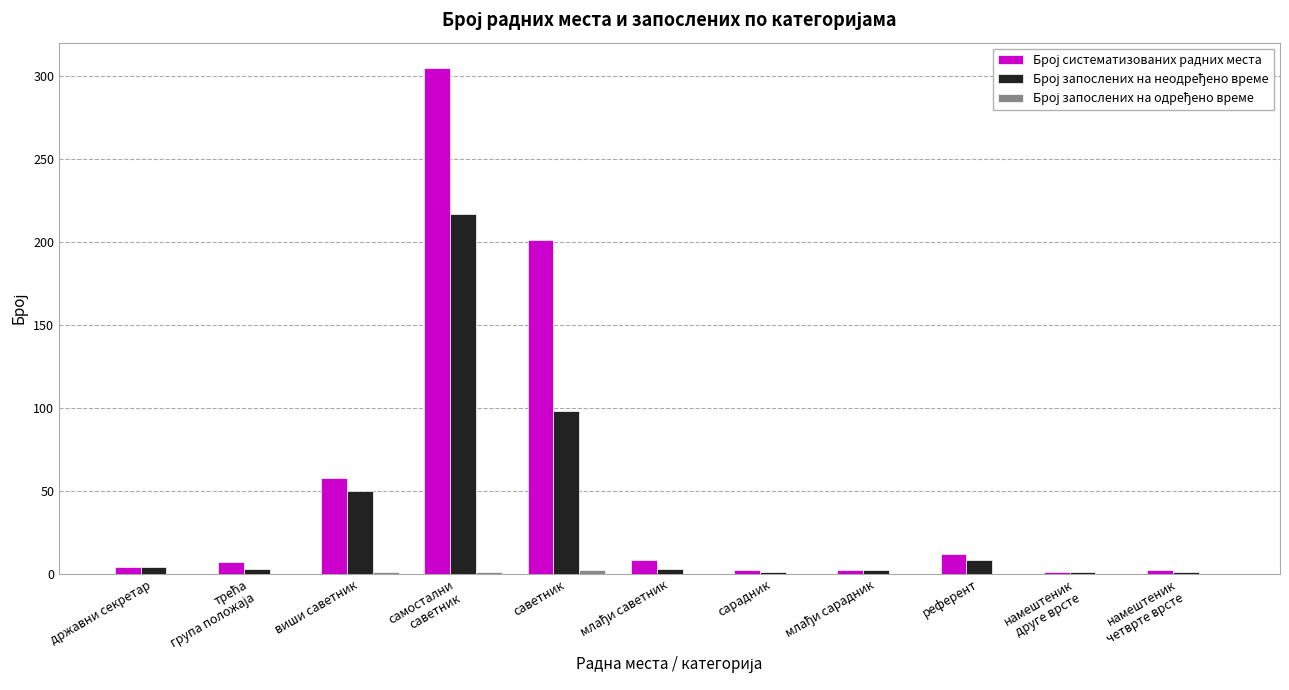

Are the bars grouped side by side (vs. stacked)?

Yes